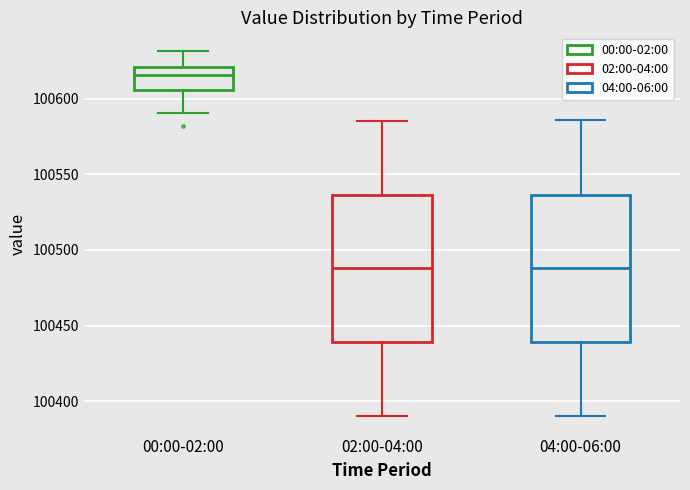

Where is the upper edge of the box for 00:00-02:00 on the y-axis? The values are not printed on the chart, so give them approximately, as read against the axis.

100620